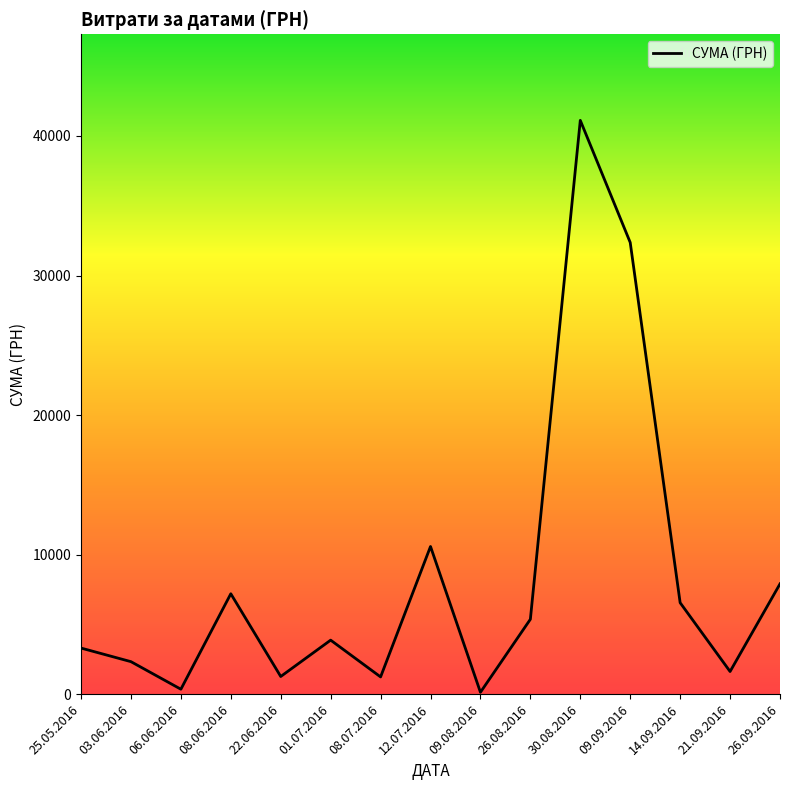

Read the value at 25.05.2016.

3303.3